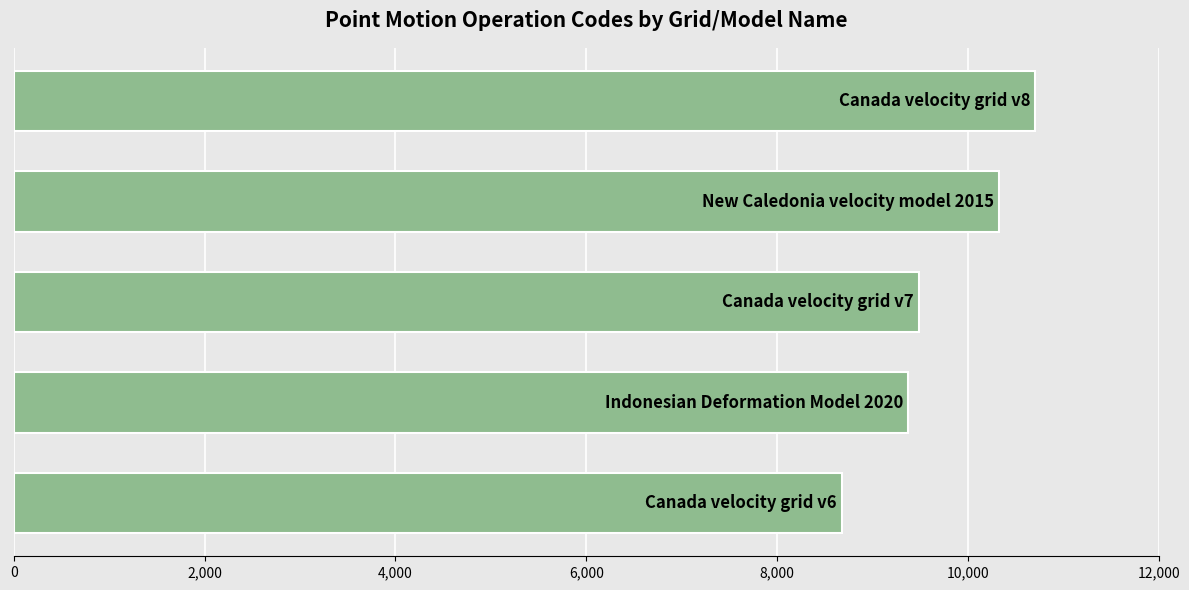

What is the smallest value displayed?

8676